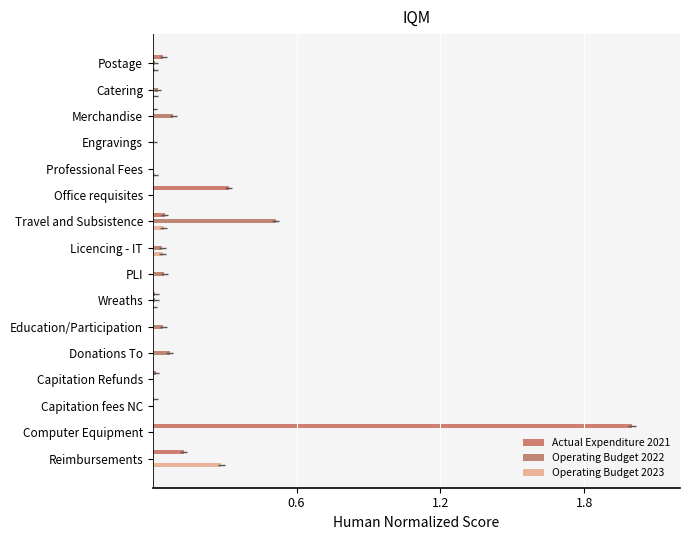

Reading left to right, list all the values displayed in this chart.

Actual Expenditure 2021: 0.0	0.0	0.0	0.0	0.0	0.3	0.0	0.0	0.0	0.0	0.0	0.0	0.0	0.0	2.0	0.1
Operating Budget 2022: 0.0	0.0	0.1	0.0	0.0	0.0	0.5	0.0	0.0	0.0	0.0	0.1	0.0	0.0	0.0	0.0
Operating Budget 2023: 0.0	0.0	0.0	0.0	0.0	0.0	0.0	0.0	0.0	0.0	0.0	0.0	0.0	0.0	0.0	0.3